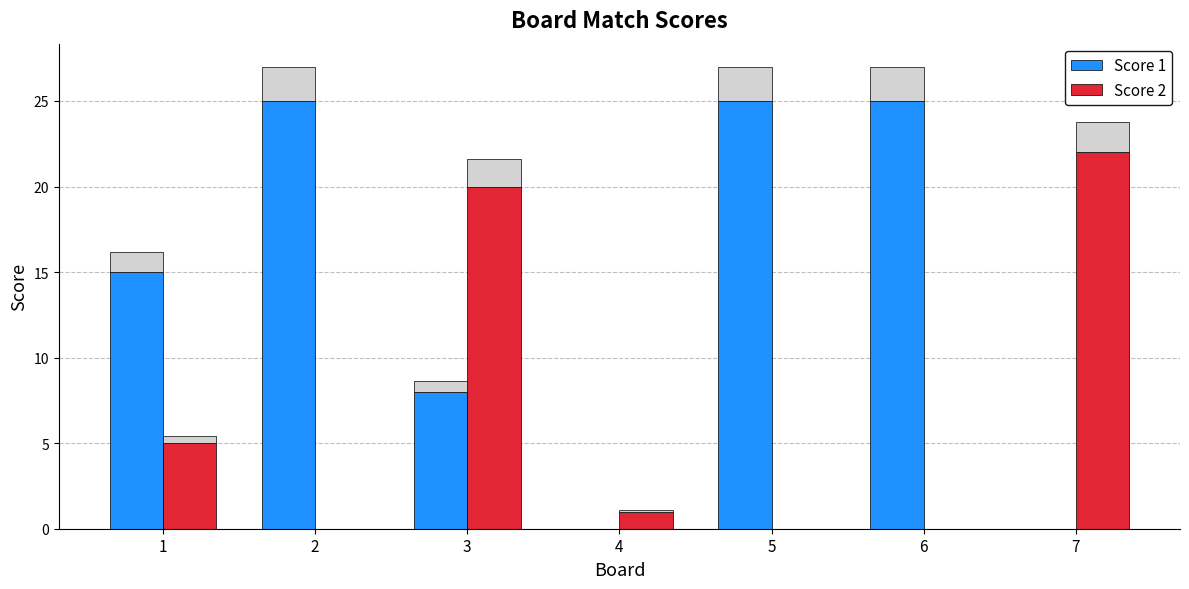

What are all the series names shown in the legend?

Score 1, Score 2